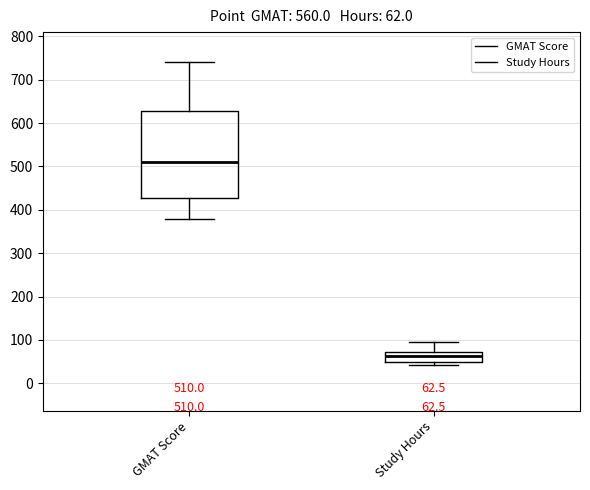

Which box is the tallest, from its lower edge to its upper edge?

GMAT Score